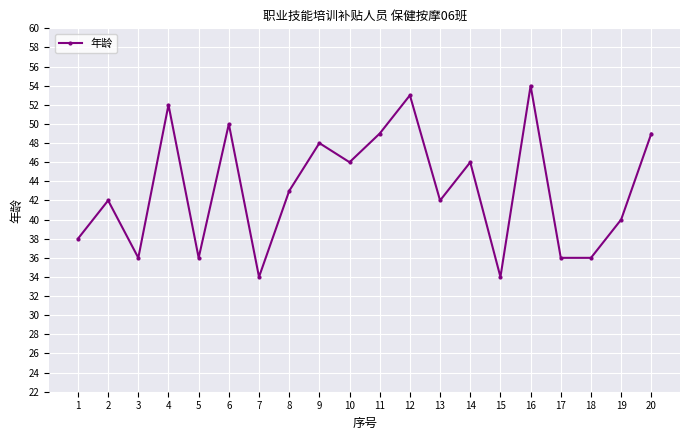

What is the value of the 10th point from the left?

46